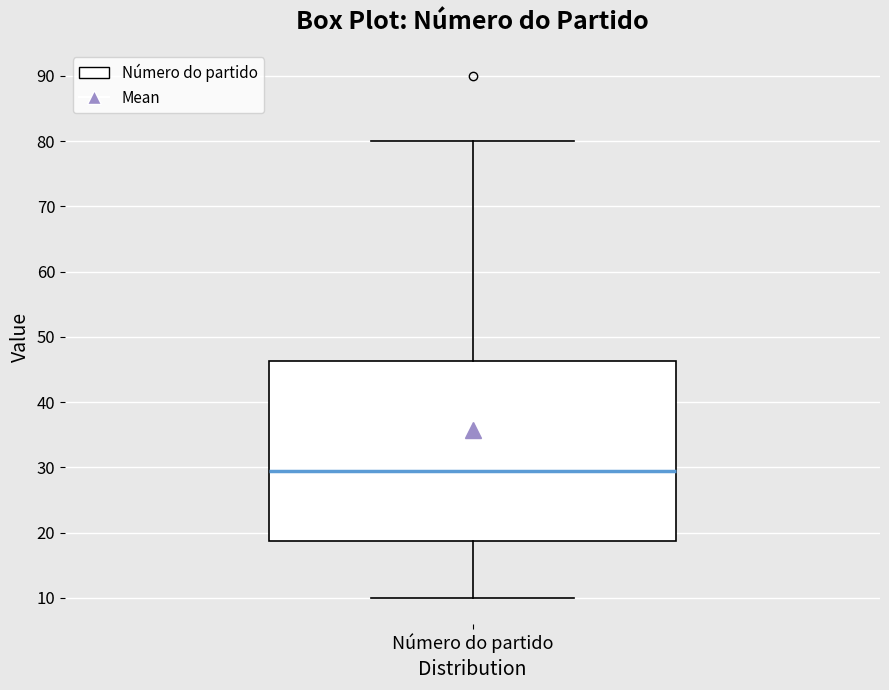

Read this box plot against the y-axis: the position of the median line, the range covered by the box, and the ends of both whiskers. The values are not printed on the chart, so give them approximately, as read against the axis.

median 30, box 19 to 46, whiskers 10 to 80